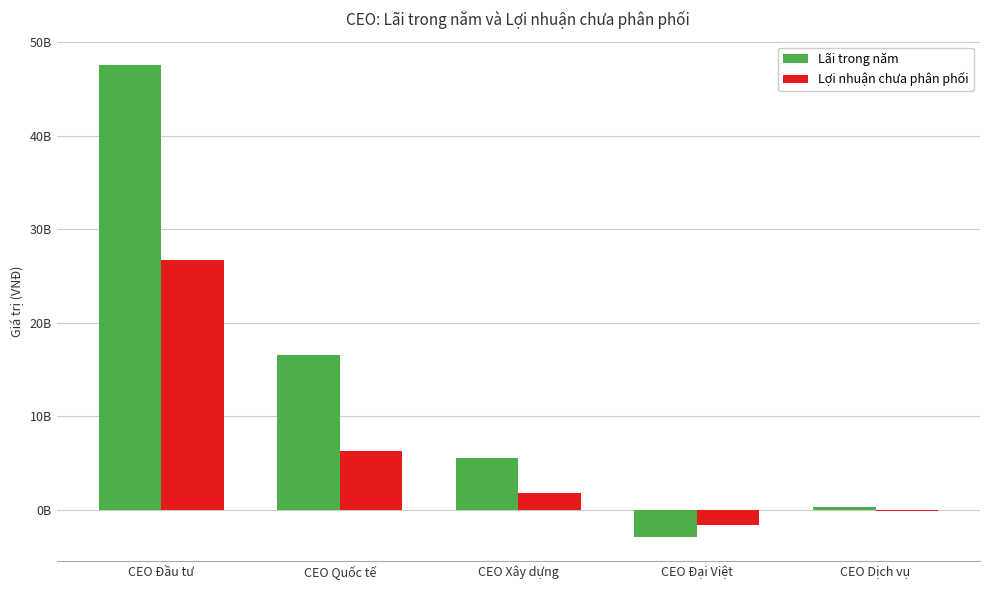

What are all the series names shown in the legend?

Lãi trong năm, Lợi nhuận chưa phân phối